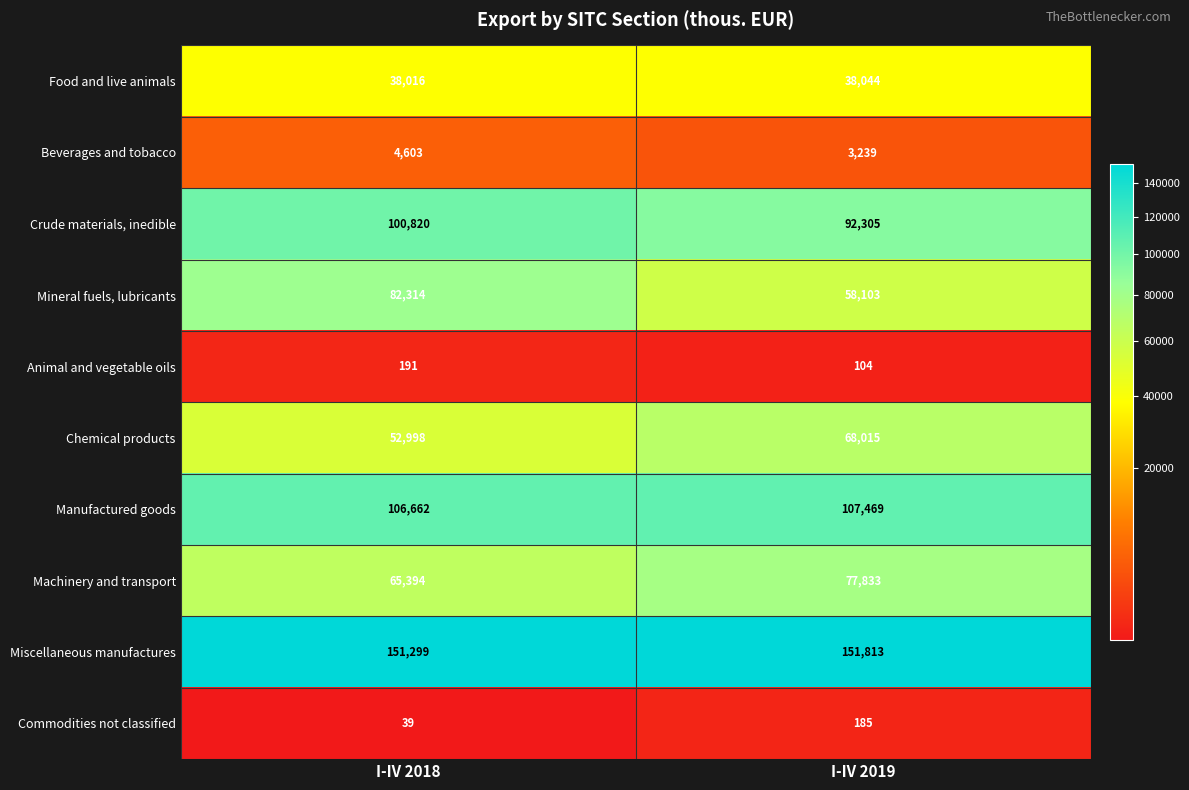

Read the Commodities not classified value at I-IV 2019, to the nearest 50.

200